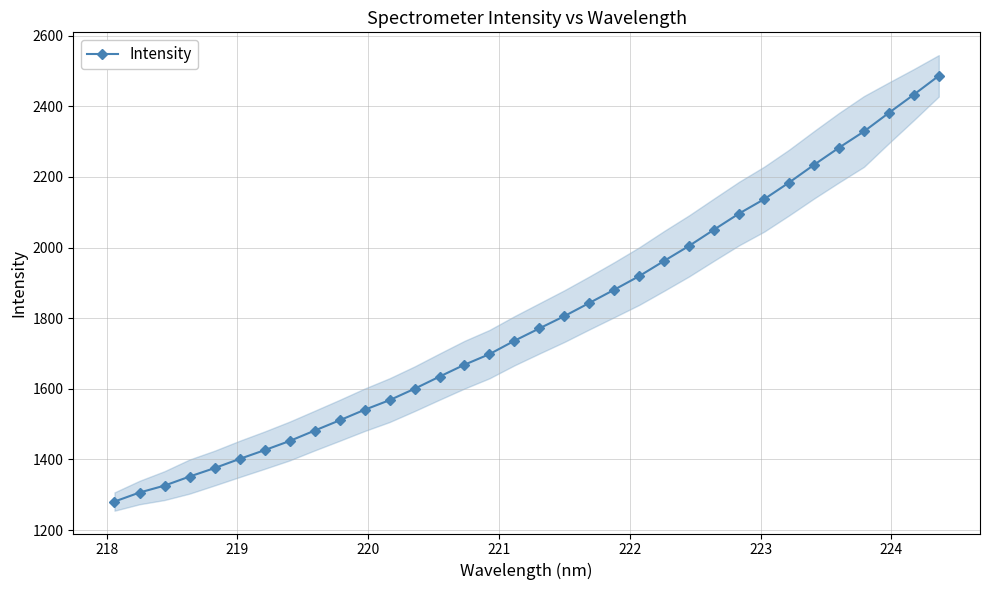

What is the lowest value of the Intensity series?

1280.9